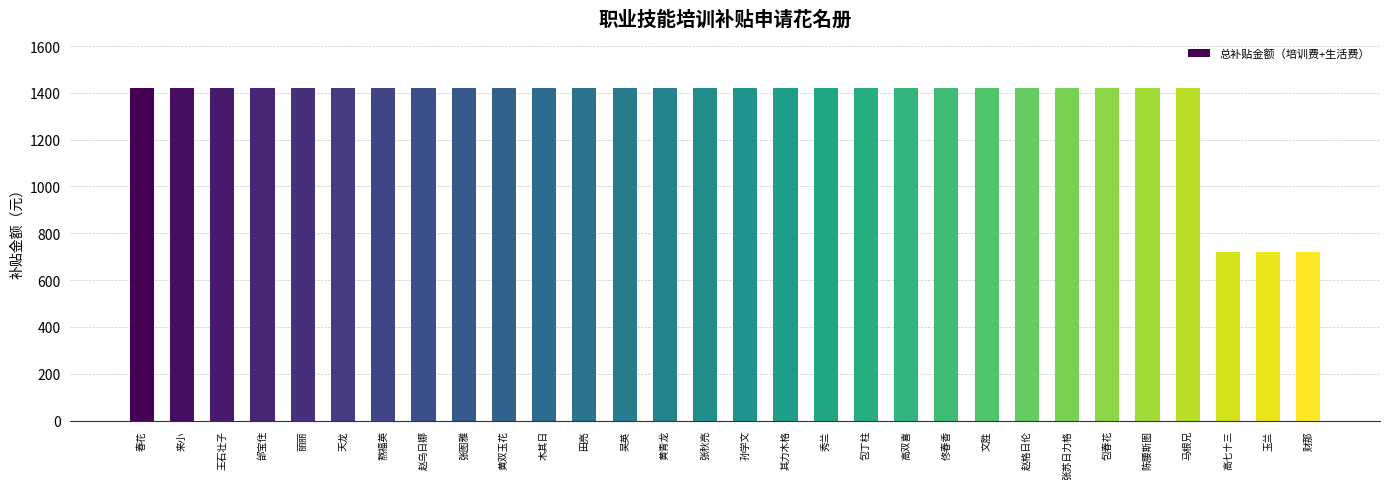

What is the difference between the maximum and minimum values?

700